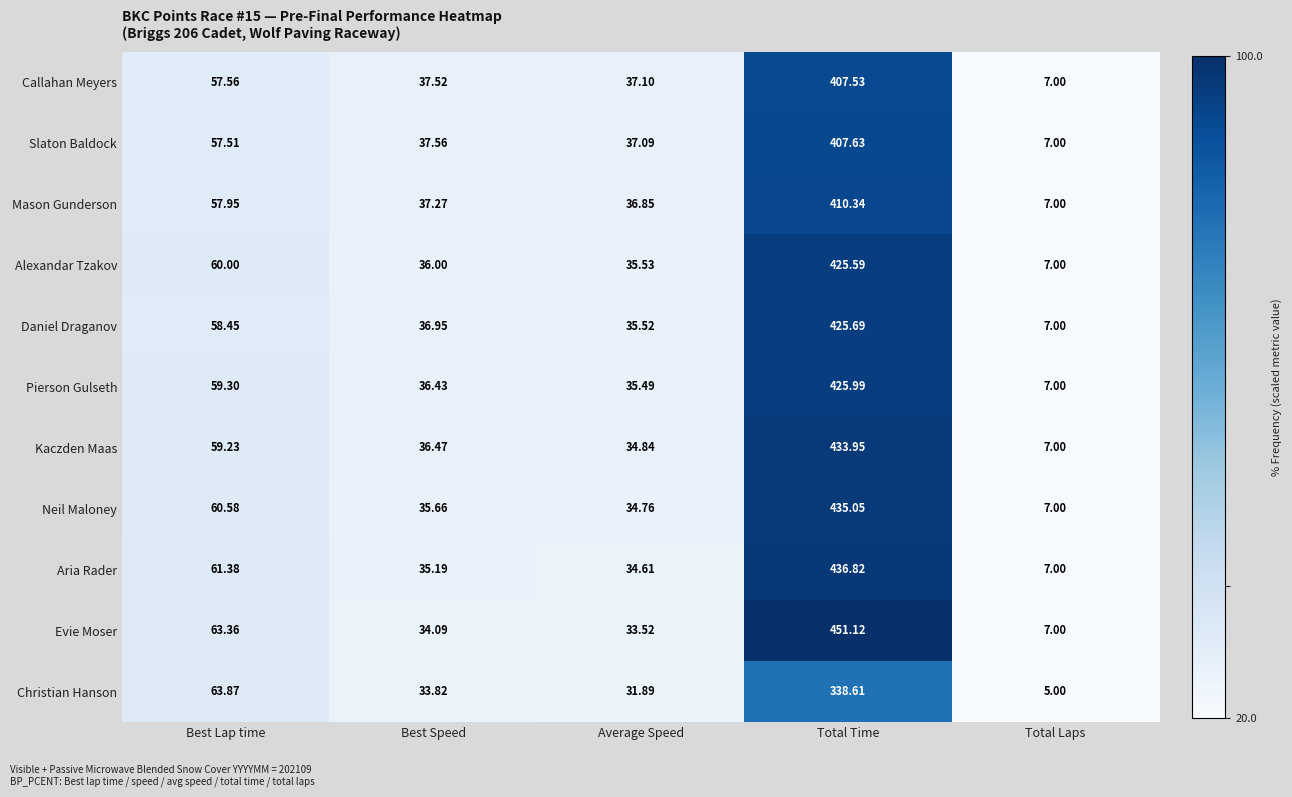

What is the spread (max minus min) of values at Average Speed?

5.2